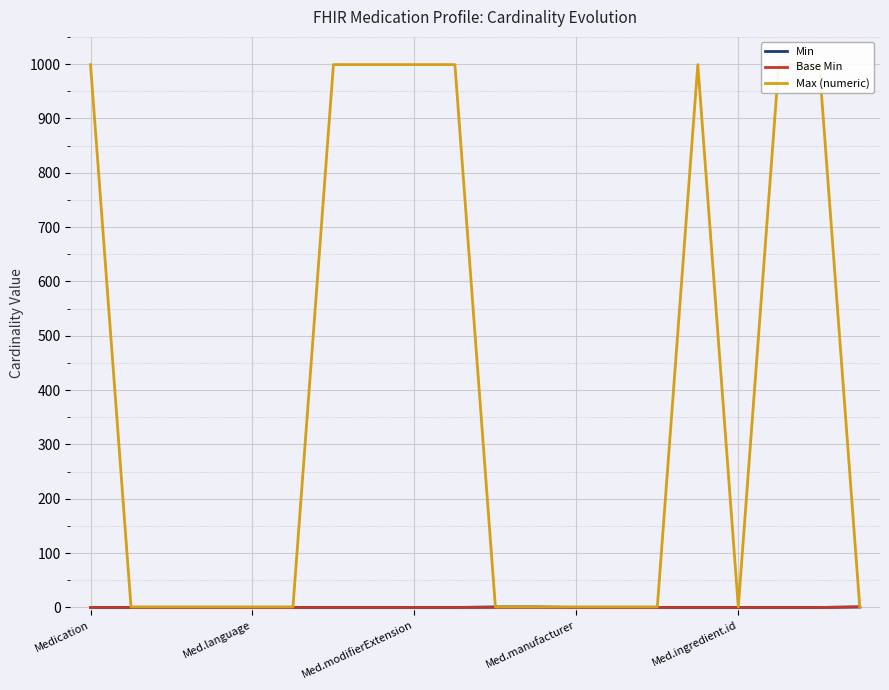

At which category is the sum across all series the highest?

Medication